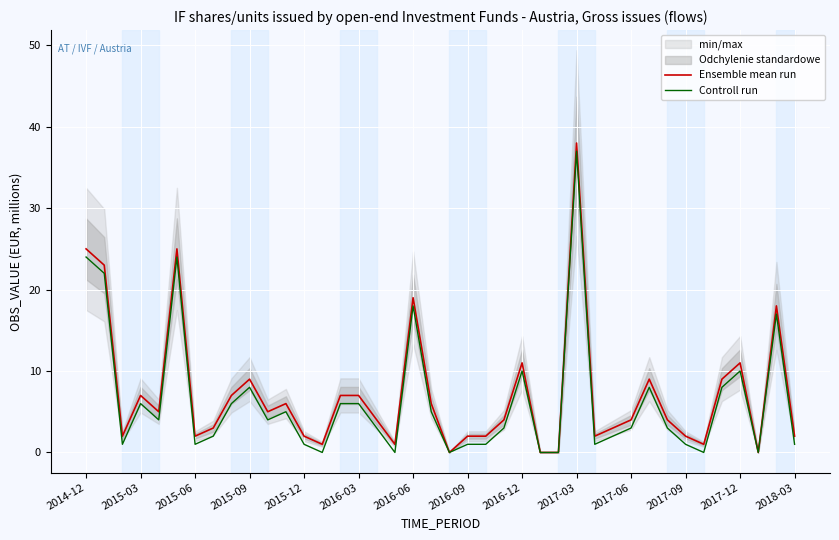

The Ensemble mean run series shows 7 at 2016-06. True or false?

False